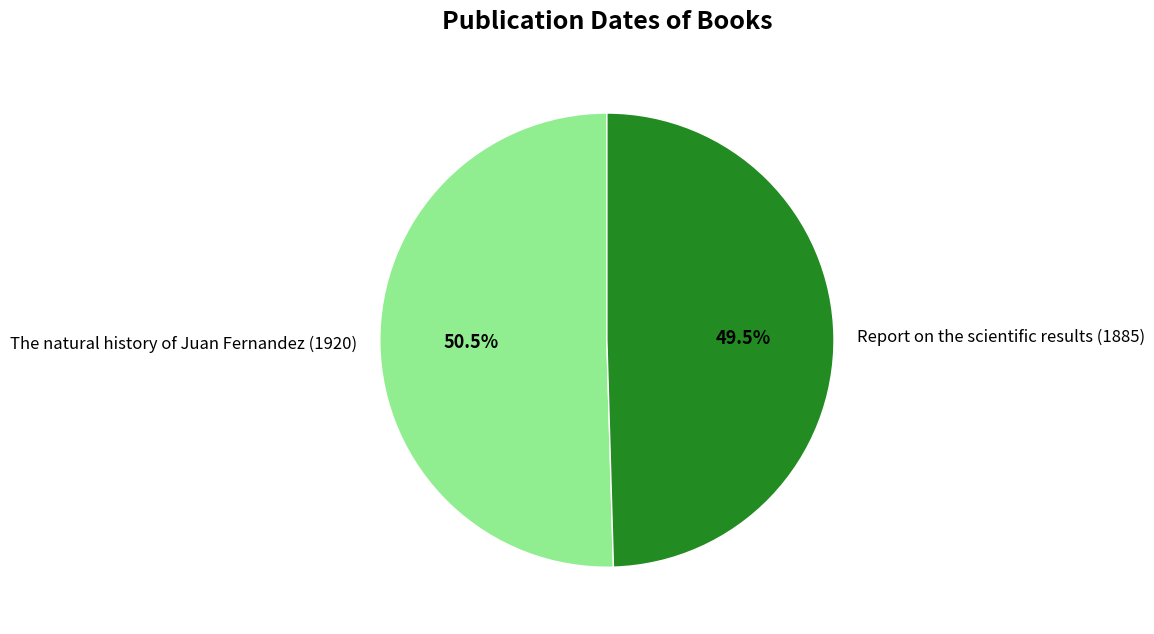

Count the number of slices in the pie.

2